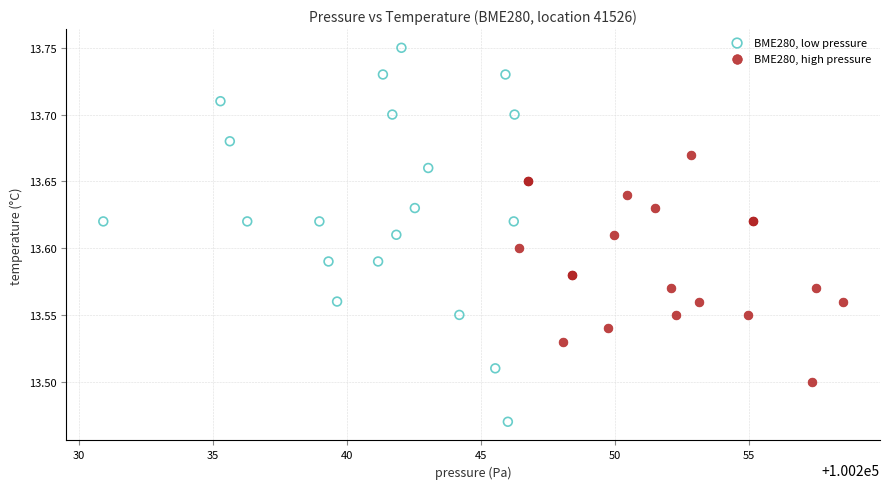

Which series has the widest spread of Y values?

BME280, low pressure